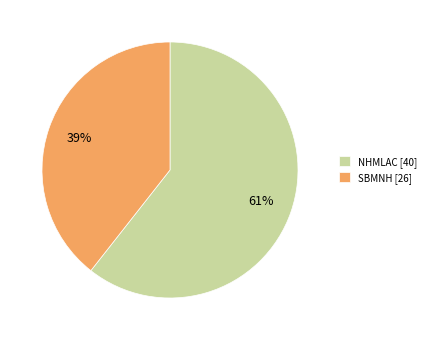

What percentage is the SBMNH slice, to the nearest percent?

39%